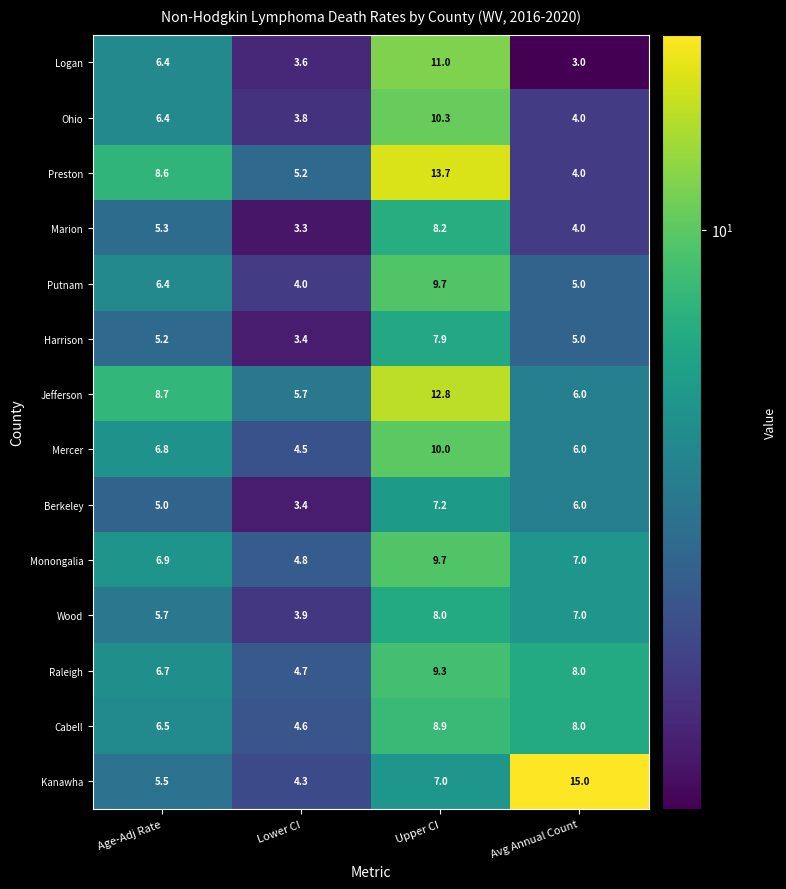

What is the sum of all Mercer values?

27.3